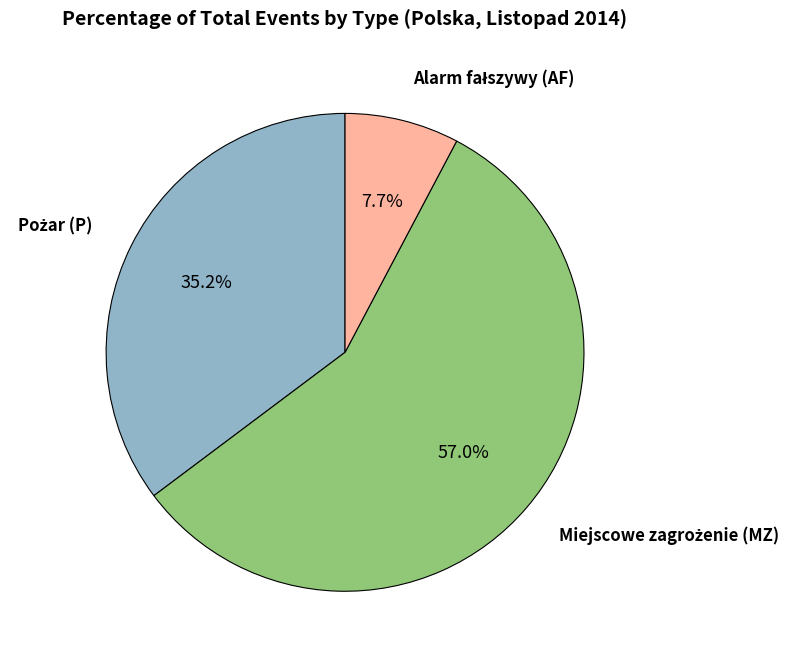

Does any single category account for the majority?

Yes